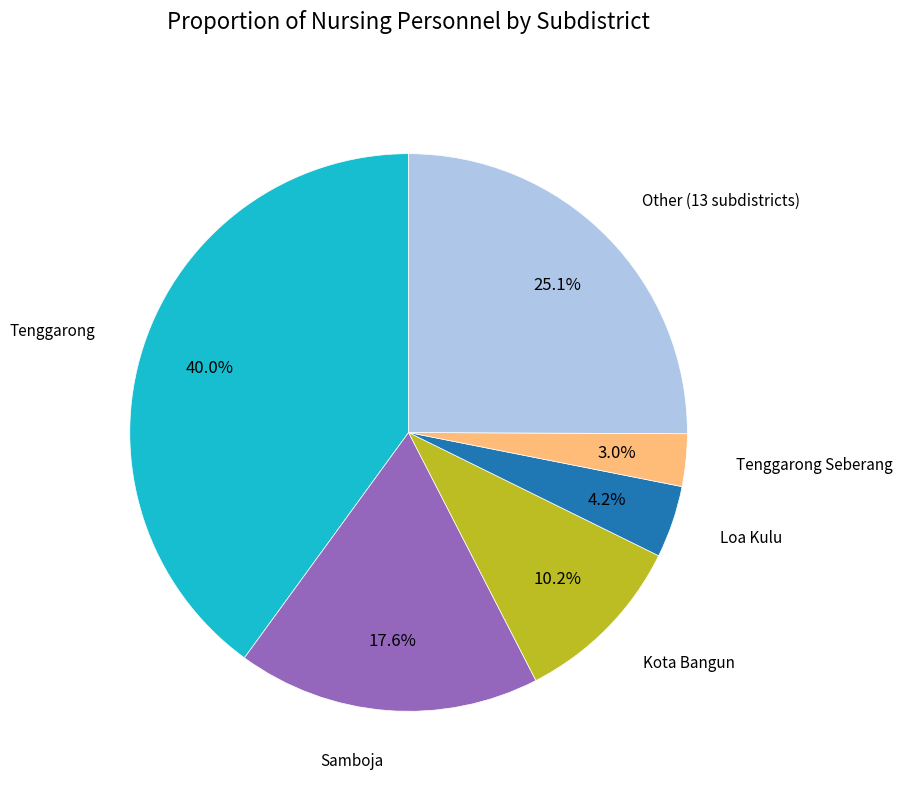

Does any single category account for the majority?

No